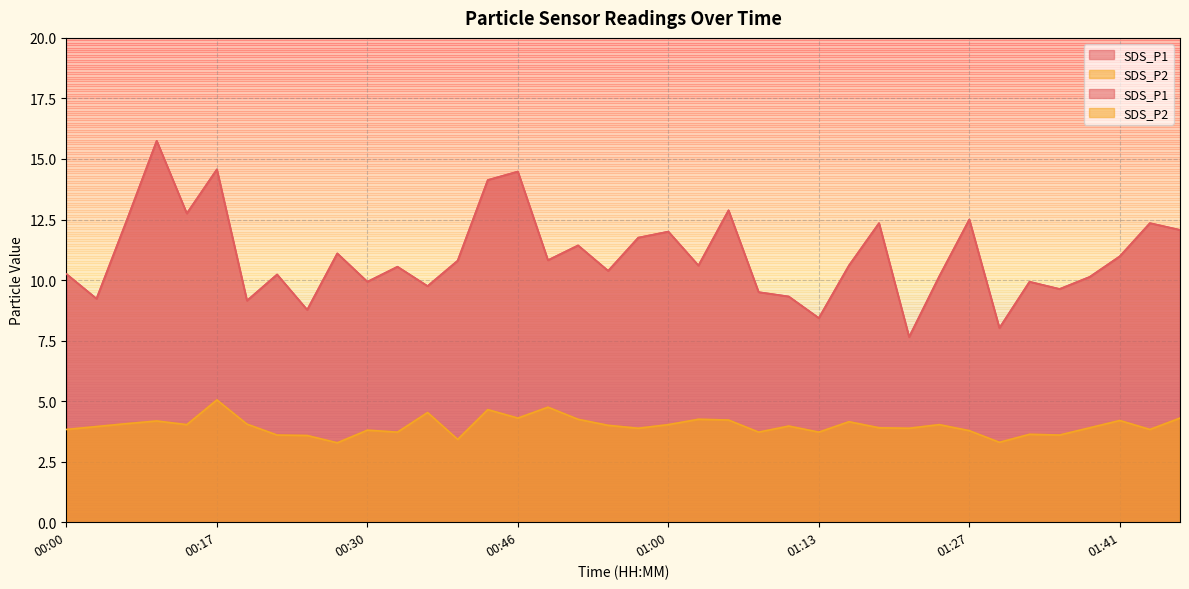

True or false: SDS_P2 and SDS_P1 intersect in this chart.

False